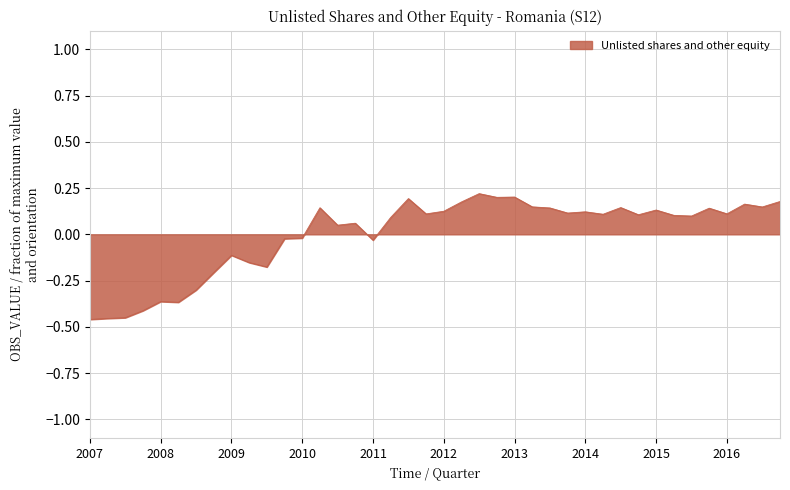

How many points are lower than both their immediate neighbors (excluding endpoints)?

12